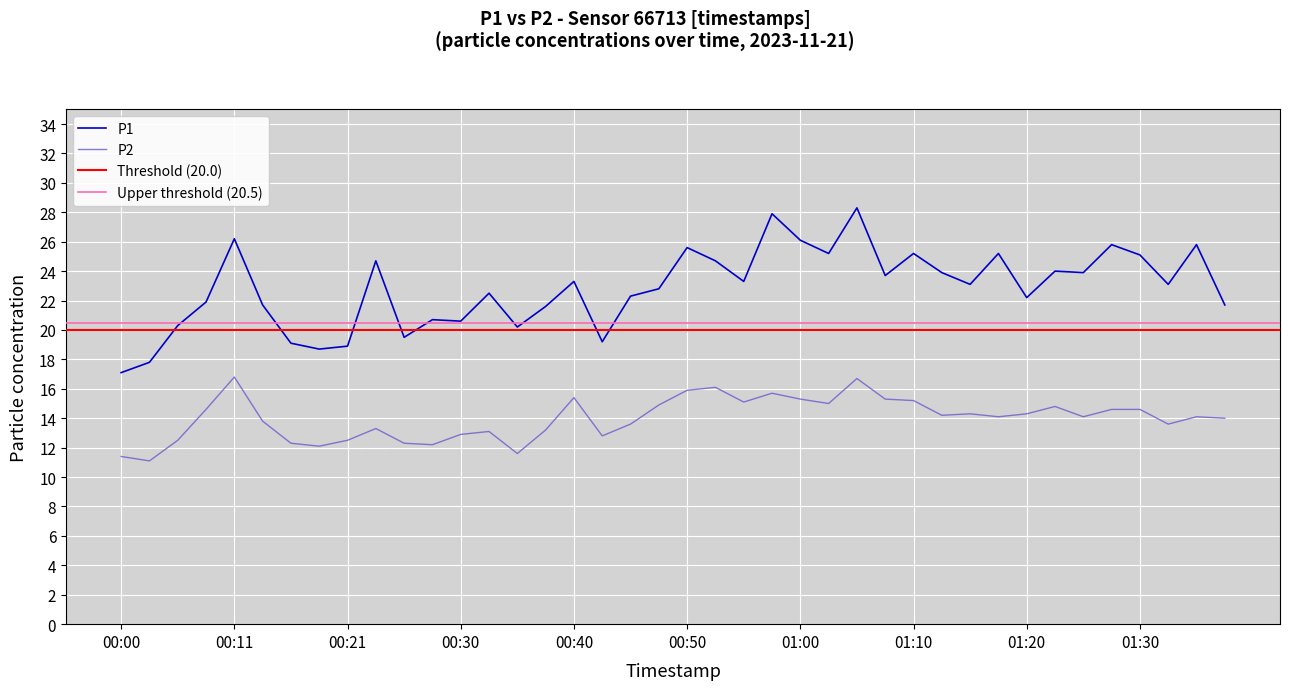

What is the total value across all series at 00:21?

31.4